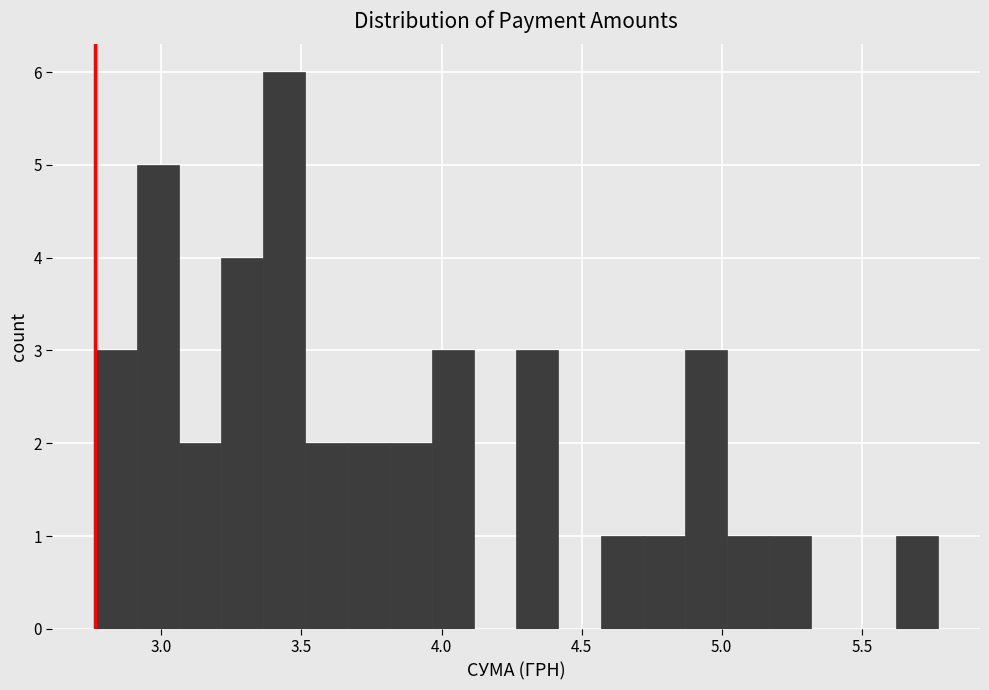

Read against the x-axis, roughly where is the centre of the tallest bar?

3.45